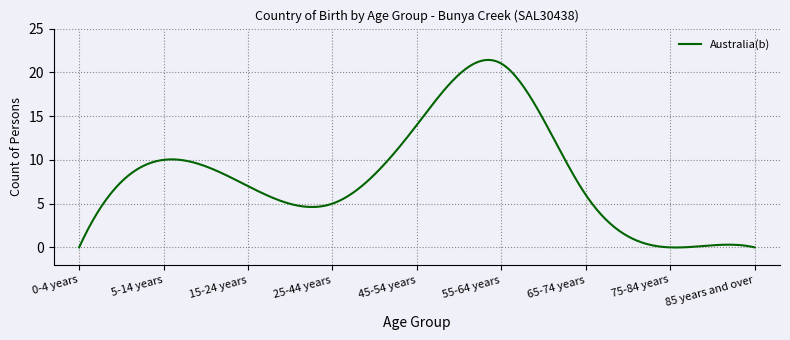

Is this an area chart (filled region under the line)?

No